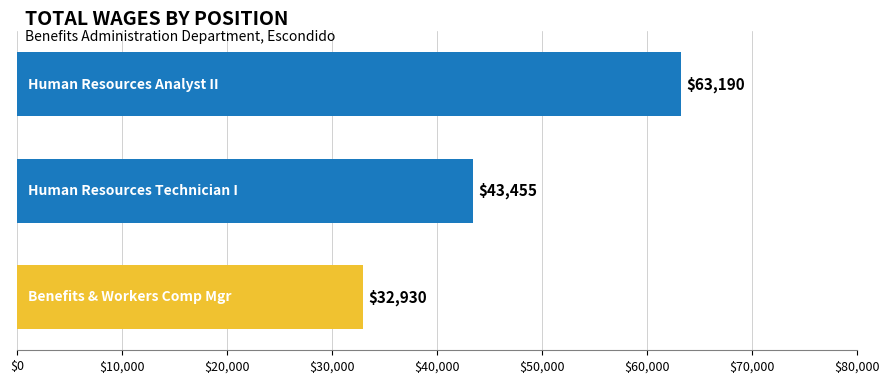

What is the greatest value displayed?

63190